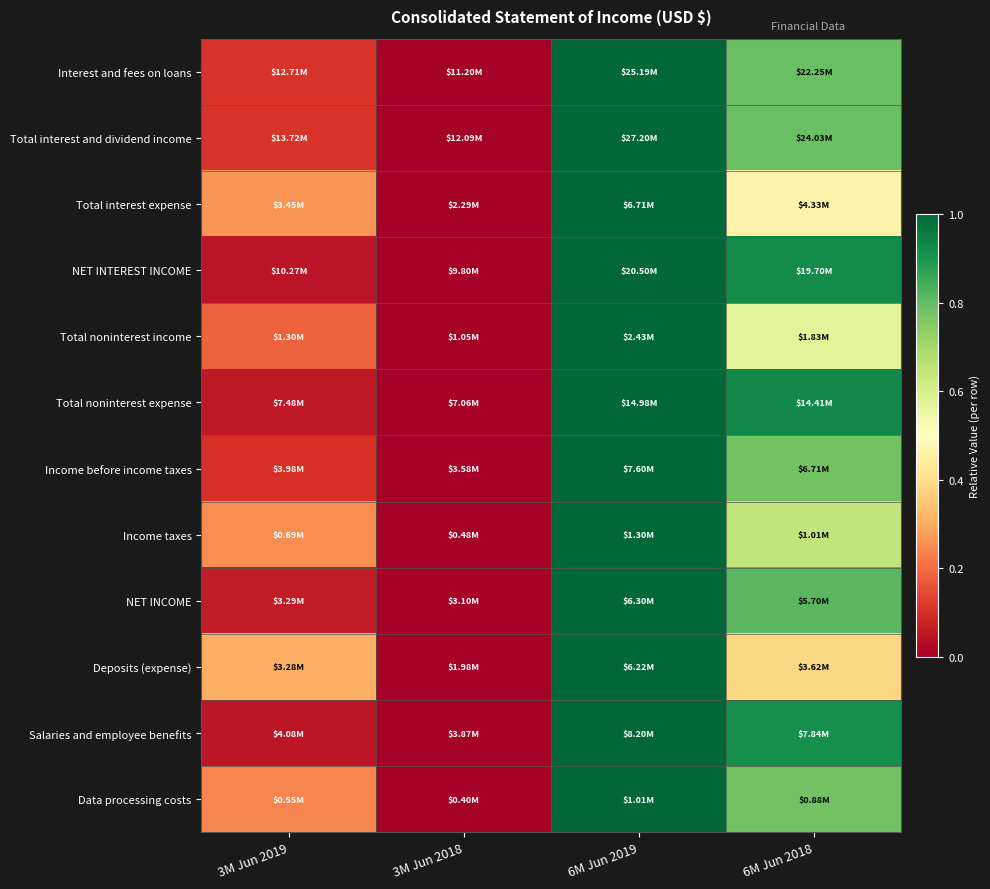

Which series has the largest range (max minus min)?

Interest and fees on loans